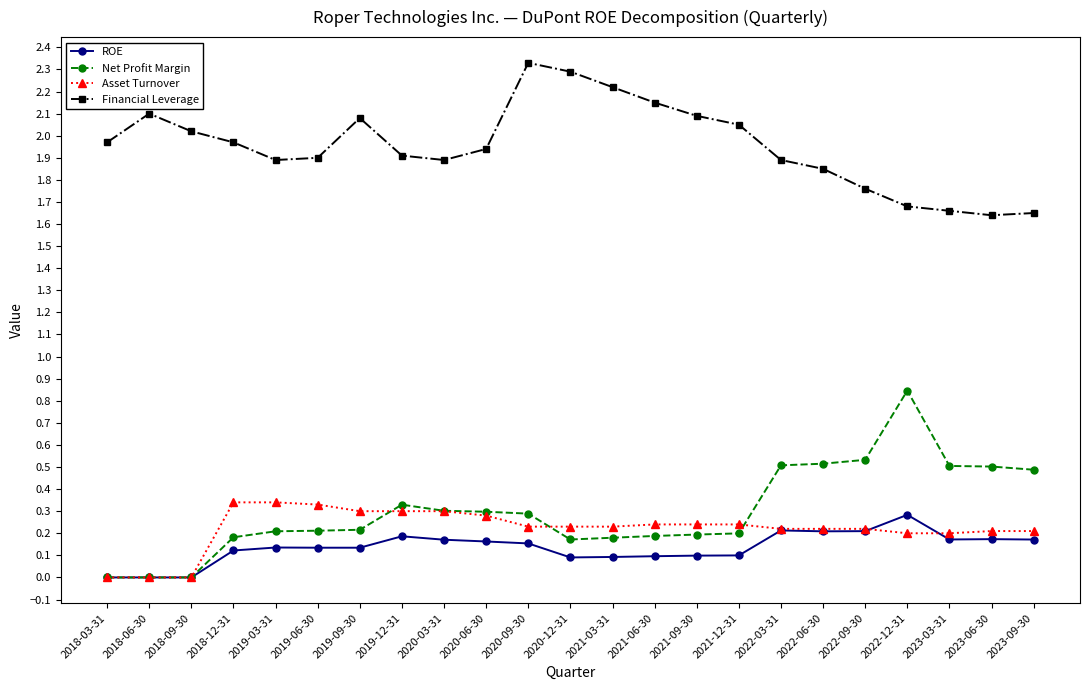

Does the chart have visible grid lines?

No